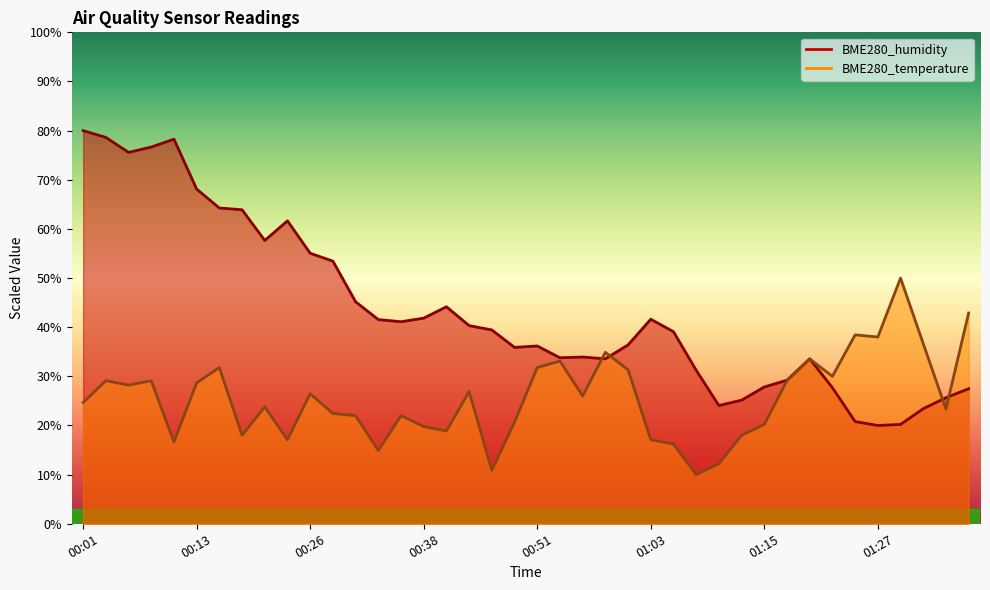

After their last crossing, which series has the higher values: BME280_temperature or BME280_humidity?

BME280_temperature